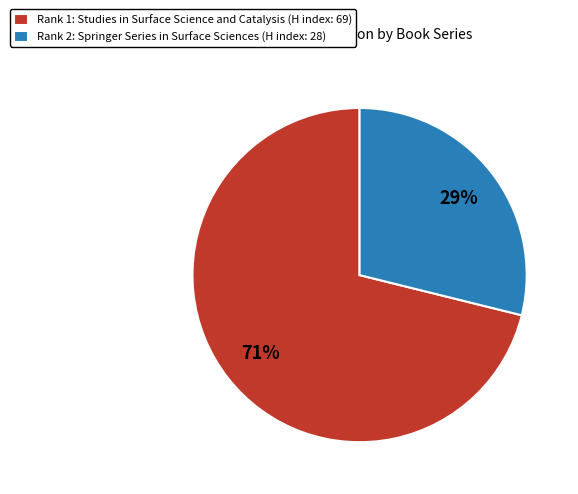

Which category has the biggest portion of the pie?

Rank 1: Studies in Surface Science and Catalysis